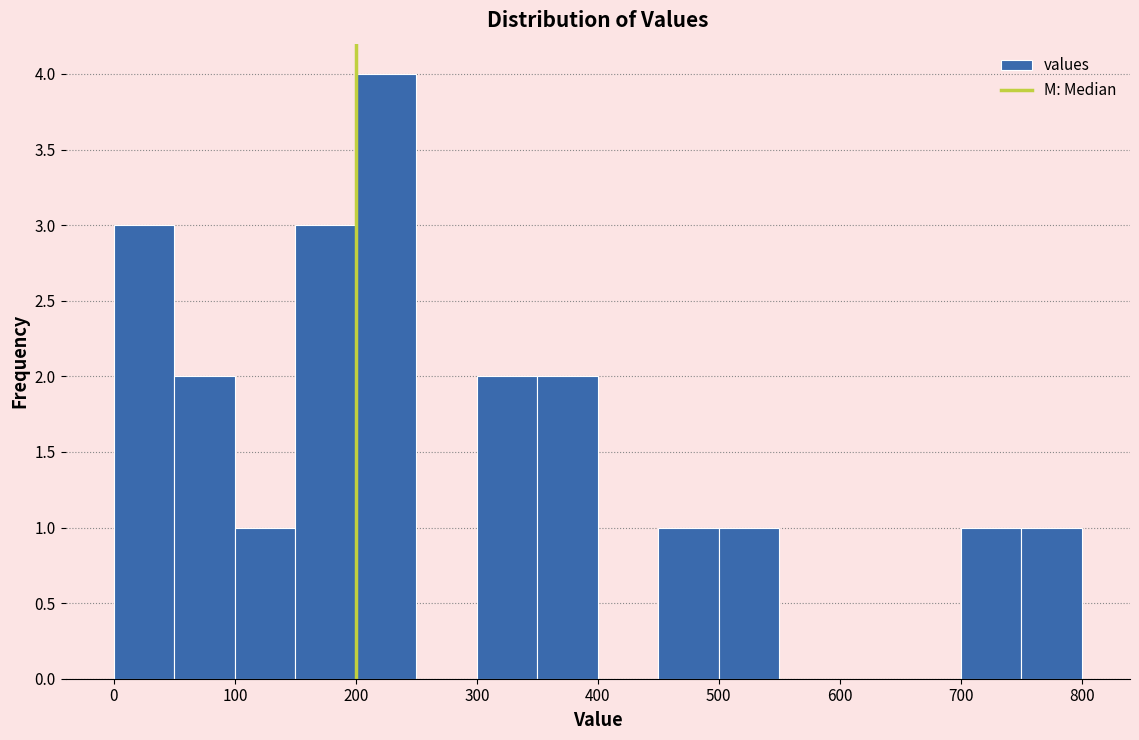

How tall is the bar that spans 450 to 500 on the x-axis? The values are not printed on the chart, so give them approximately, as read against the axis.

1